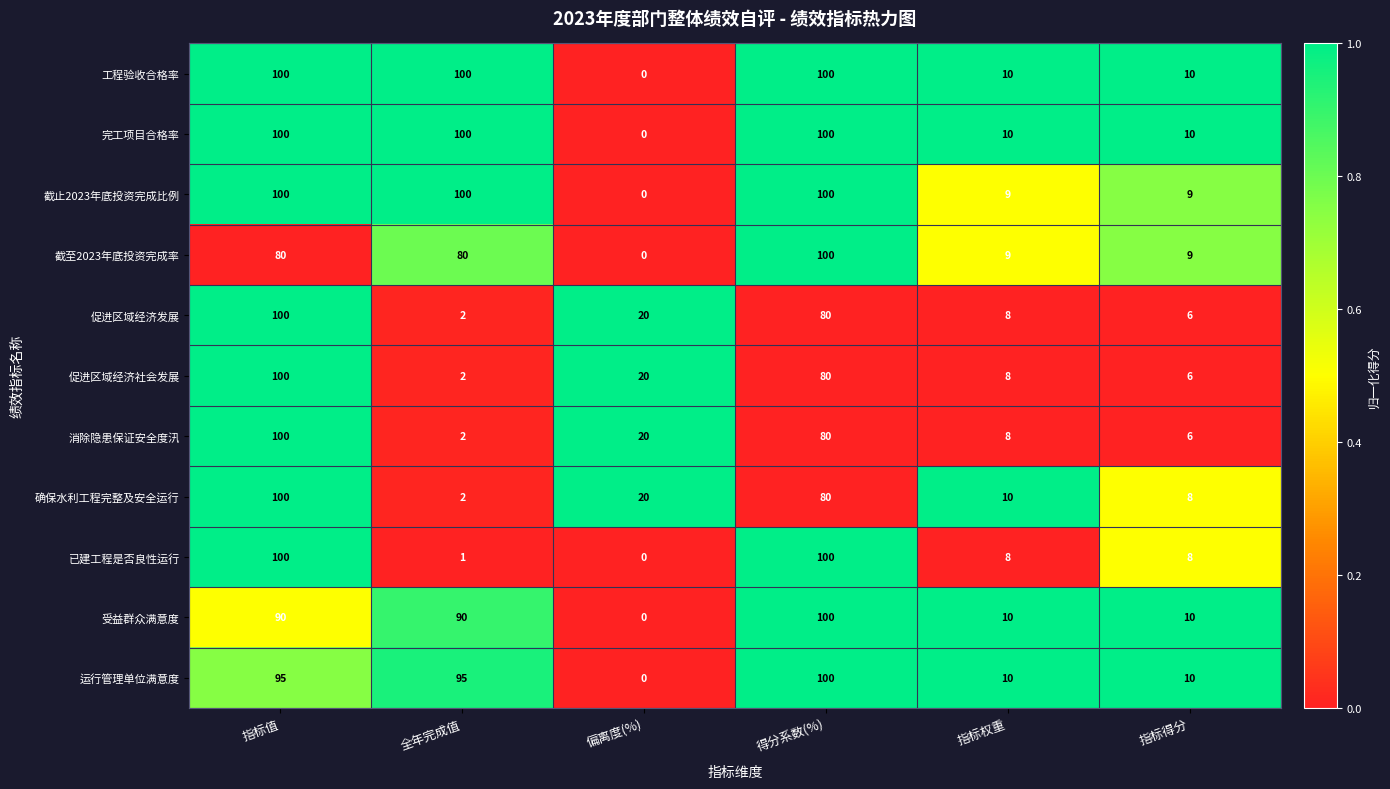

What is the average value of the 确保水利工程完整及安全运行 series?

37